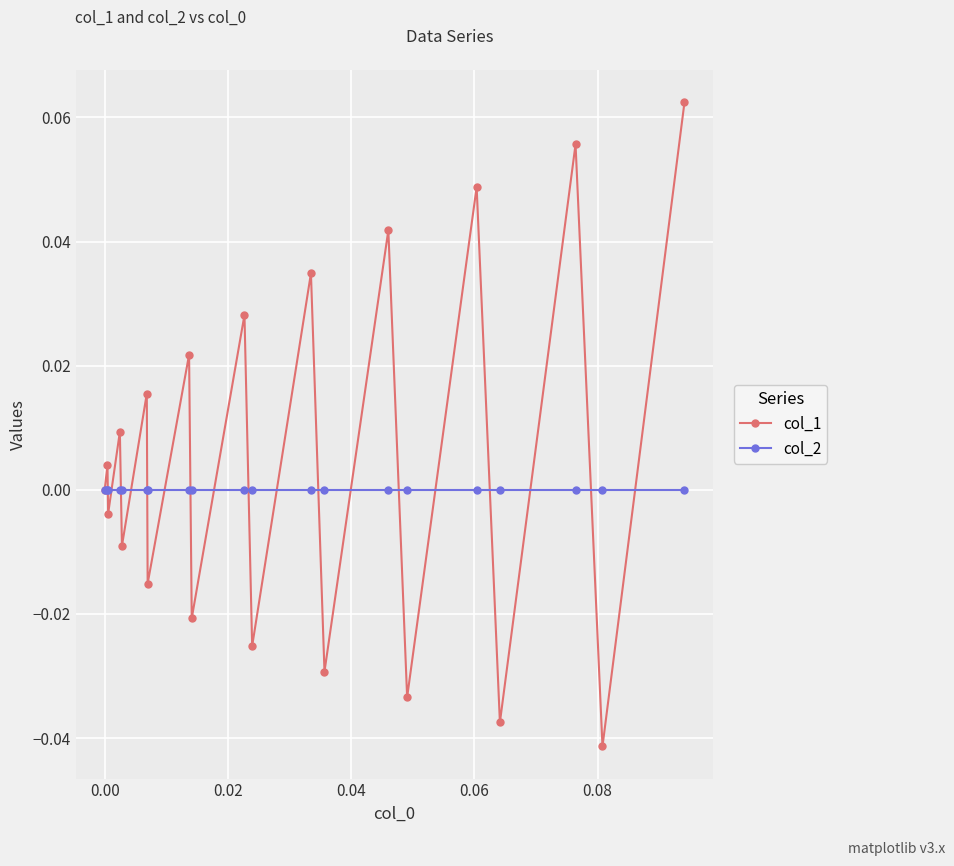

Rank the series by their maximum value, from highest to lowest.

col_1, col_2